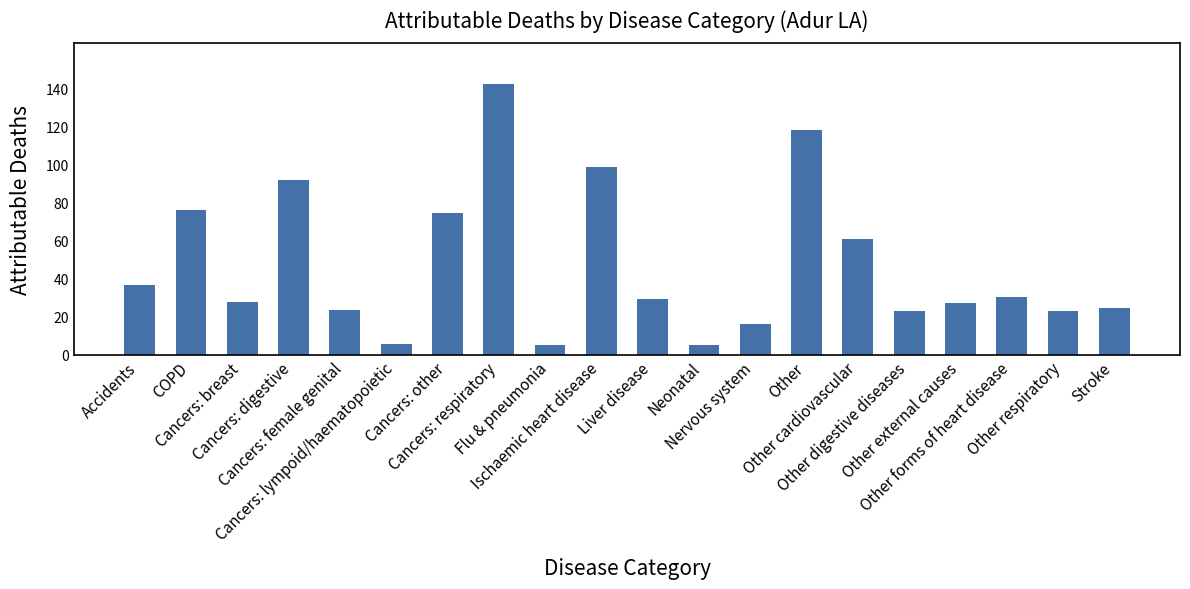

Where is the data nearest to the value 73?

Cancers: other